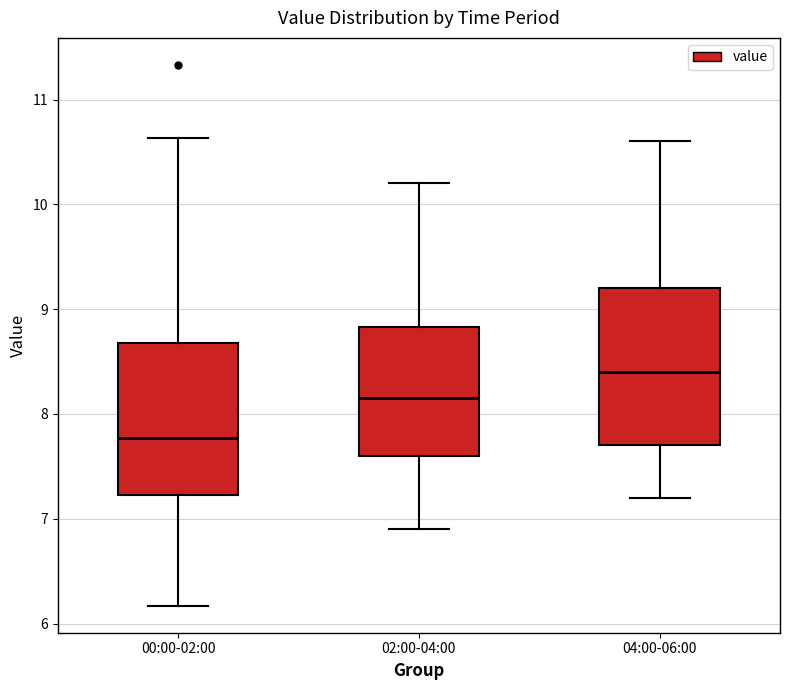

Which box has the highest median line?

04:00-06:00